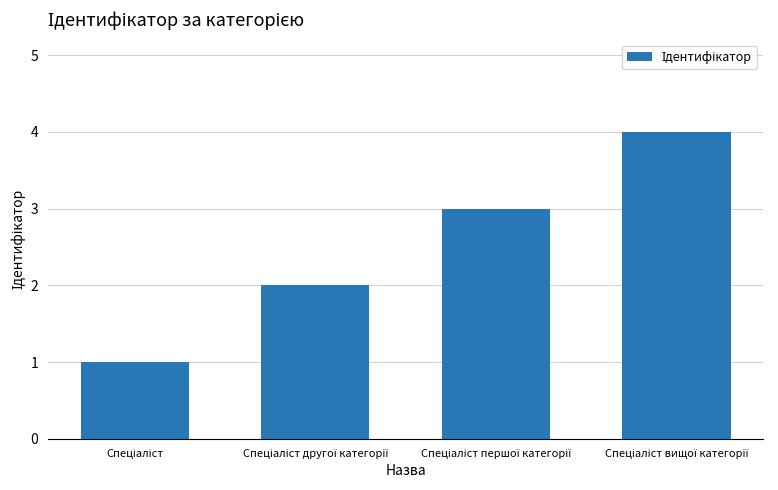

What is the difference between the maximum and minimum values?

3